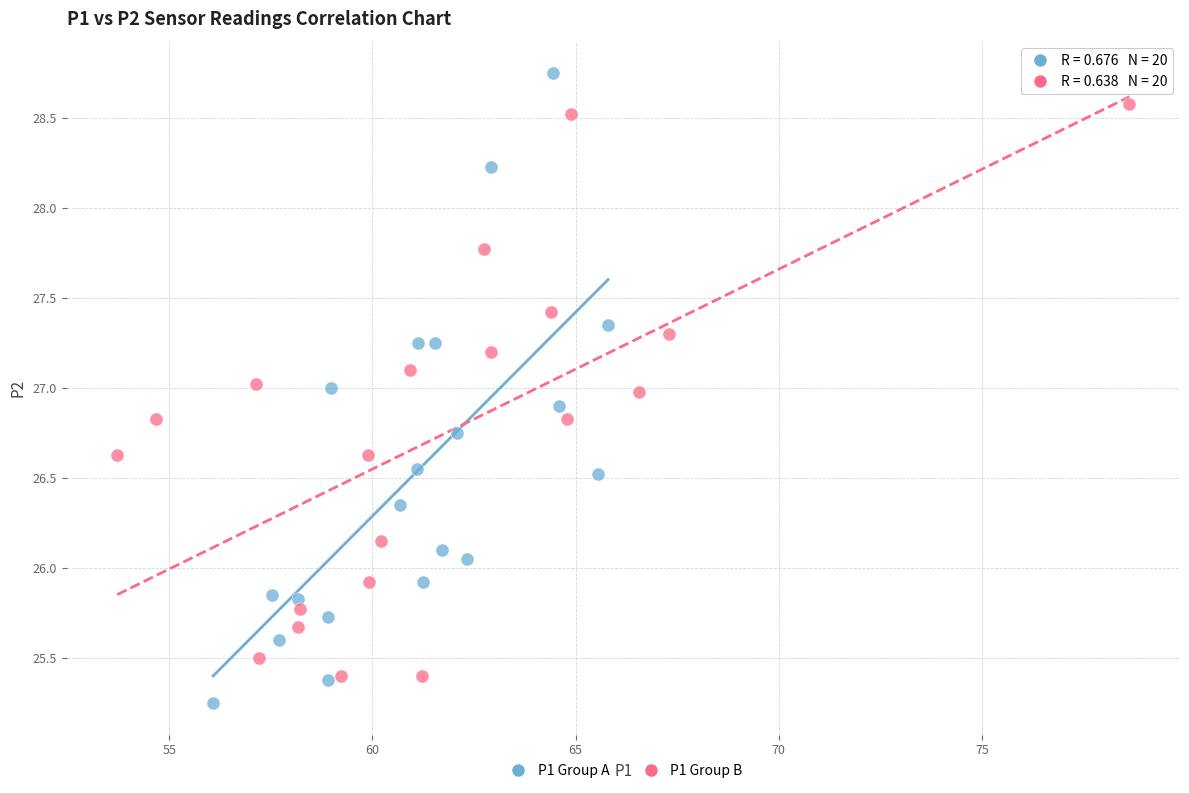

Which series contains the highest Y value?

P1 Group A